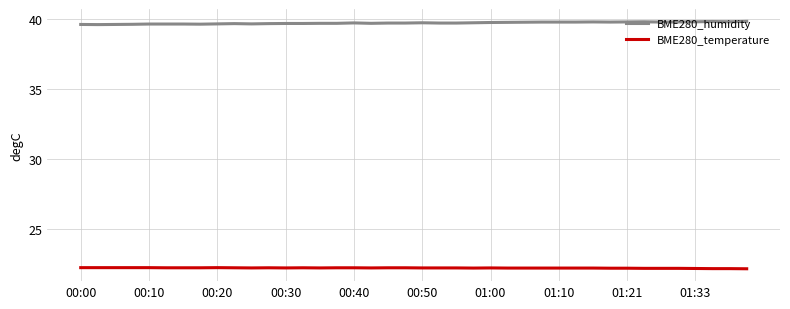

Which series has the largest total across all categories?

BME280_humidity